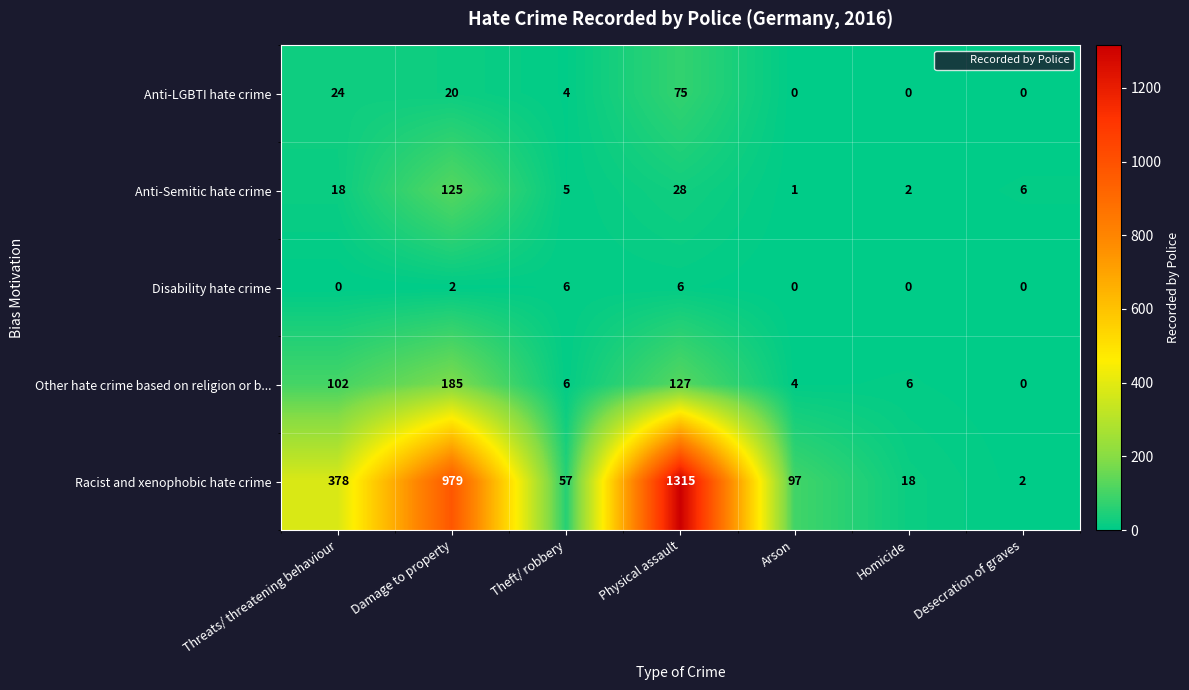

List the series in order of their peak value, lowest first.

Disability hate crime, Anti-LGBTI hate crime, Anti-Semitic hate crime, Other hate crime based on religion or b..., Racist and xenophobic hate crime